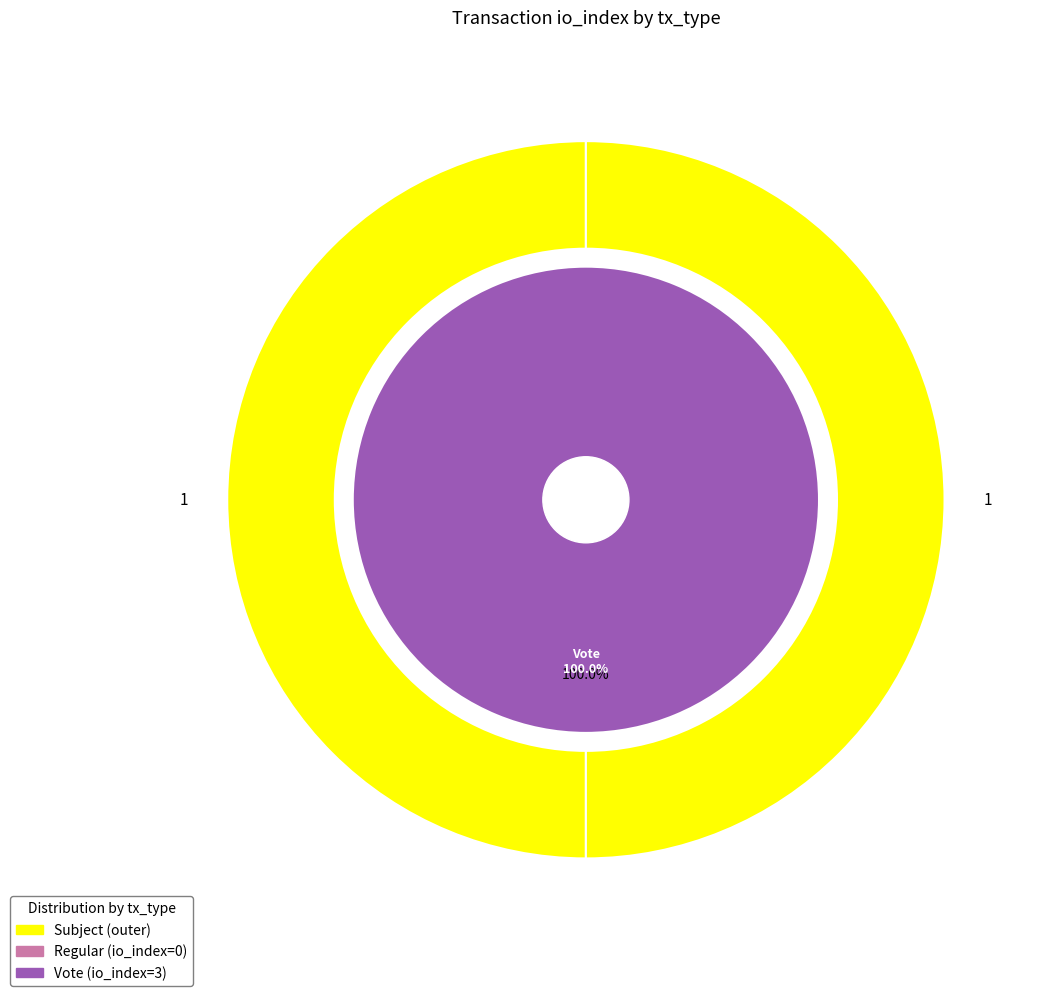

To the nearest percent, what portion does tx_type_Vote represent?

100%